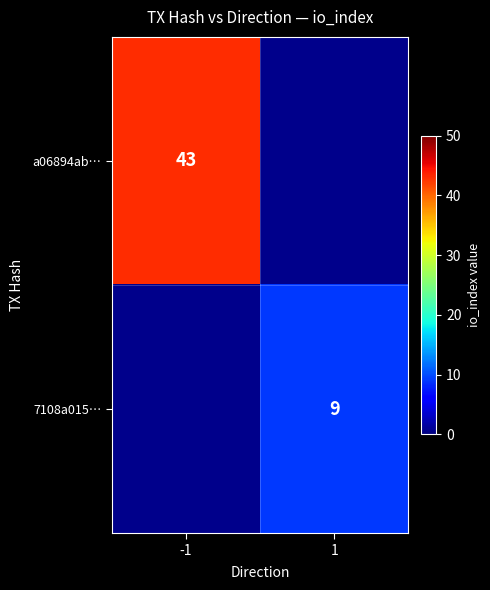

True or false: a06894ab… has a value of 43 at -1.

True